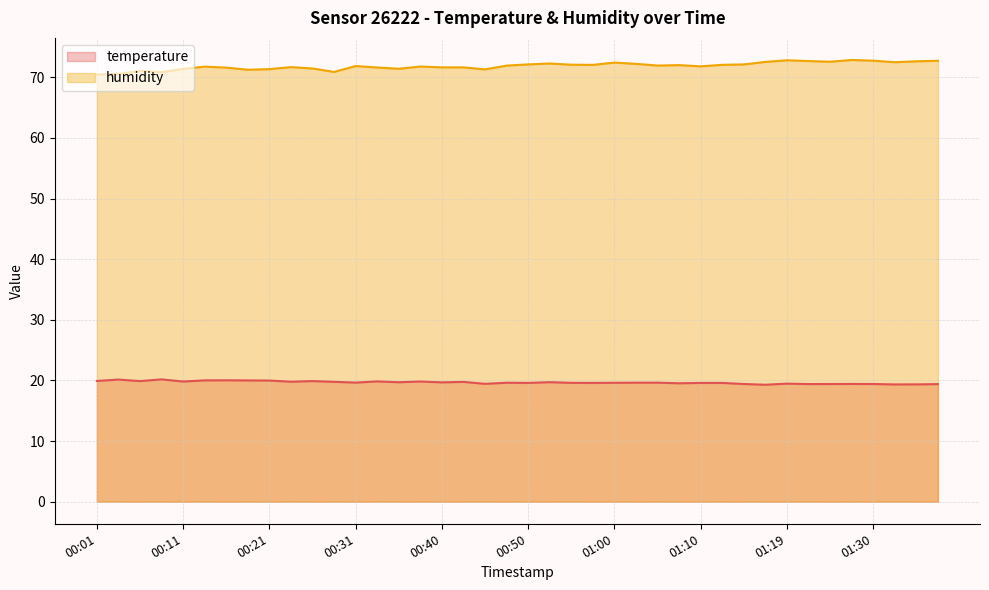

What is the sum of the humidity values at 00:28 and 01:10?

142.7